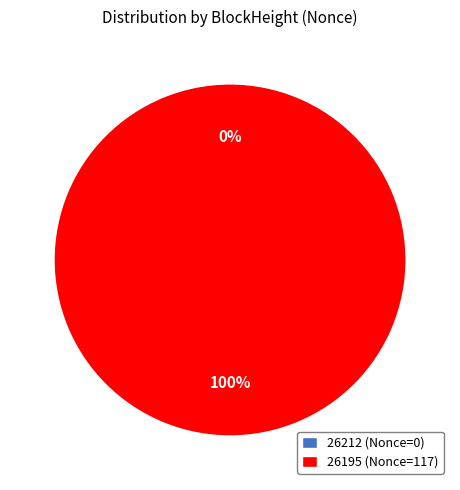

Is the sum of 26195 and 26212 greater than half?

Yes